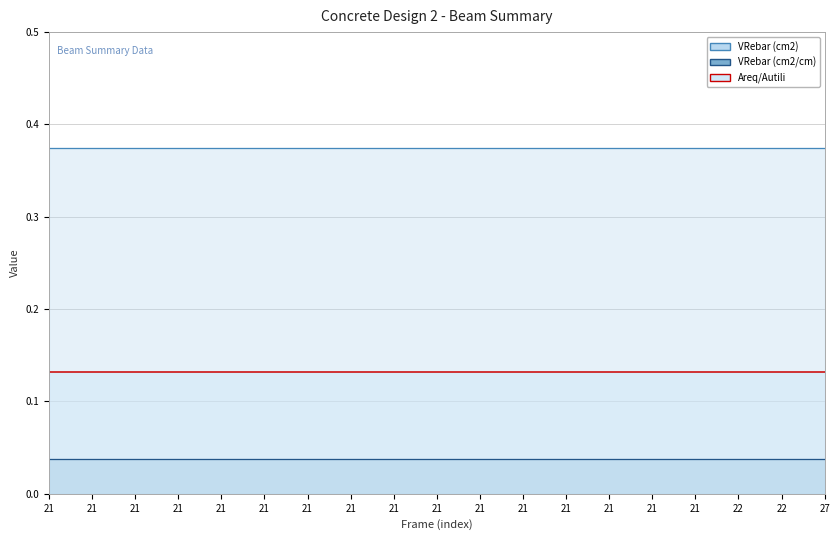

True or false: VRebar (cm2) has more than 0 points higher than both neighbors.

False